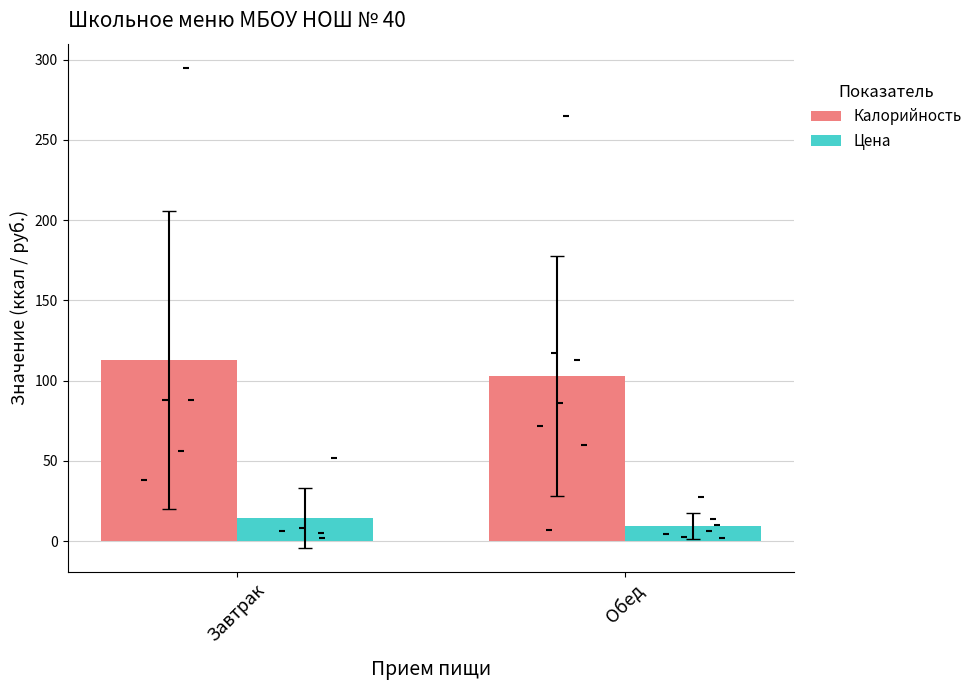

At which category is the sum across all series the highest?

Завтрак